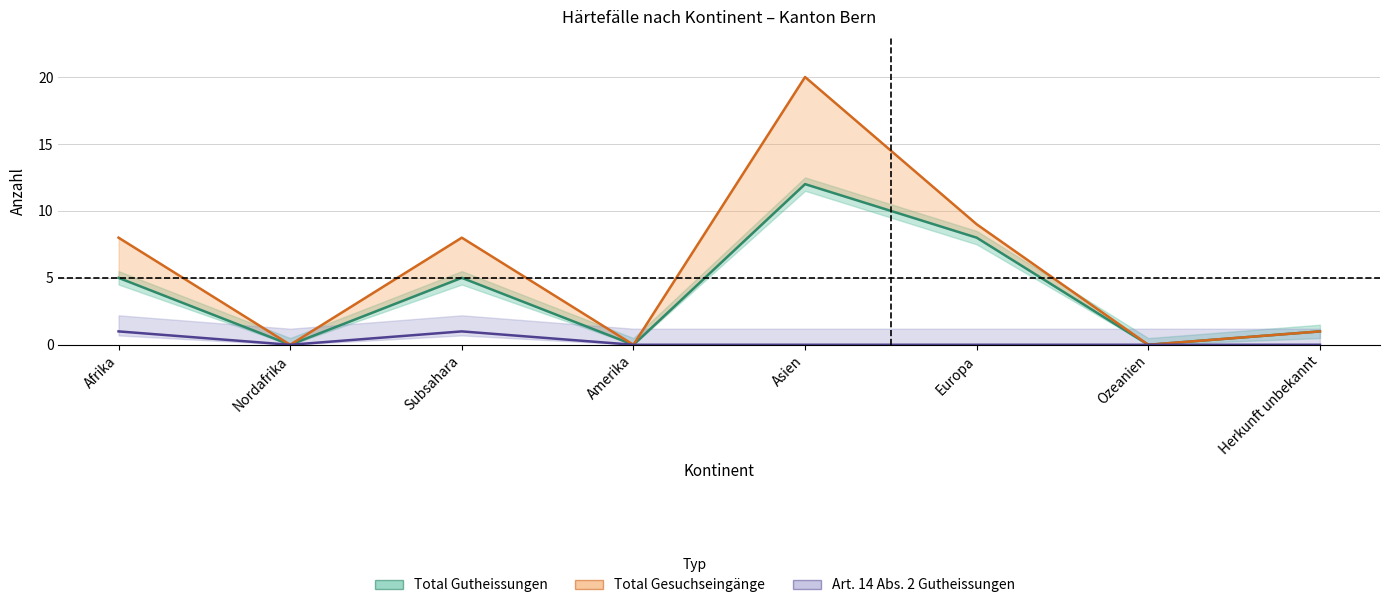

Reading right to left, extract all data points from this chart.

Total Gutheissungen: Herkunft unbekannt=1	Ozeanien=0	Europa=8	Asien=12	Amerika=0	Subsahara=5	Nordafrika=0	Afrika=5
Art14 Gutheissungen: Herkunft unbekannt=0	Ozeanien=0	Europa=0	Asien=0	Amerika=0	Subsahara=1	Nordafrika=0	Afrika=1
Total Gesuchseingänge: Herkunft unbekannt=1	Ozeanien=0	Europa=9	Asien=20	Amerika=0	Subsahara=8	Nordafrika=0	Afrika=8